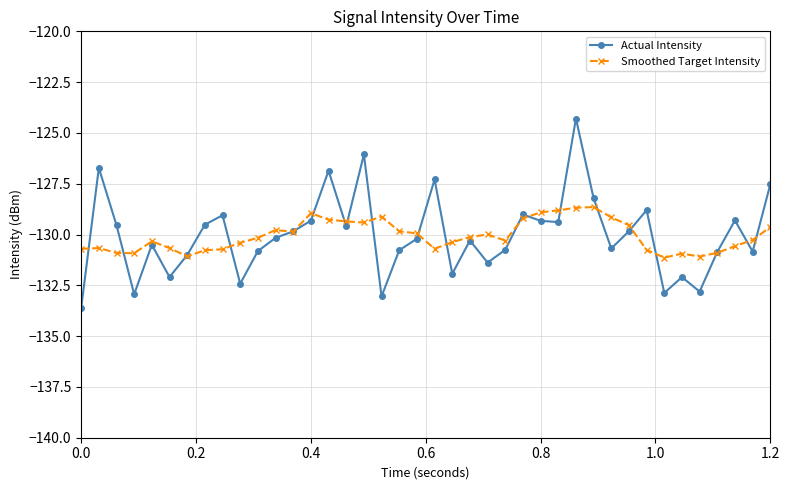

What is the lowest value of the Actual Intensity series?

-133.6